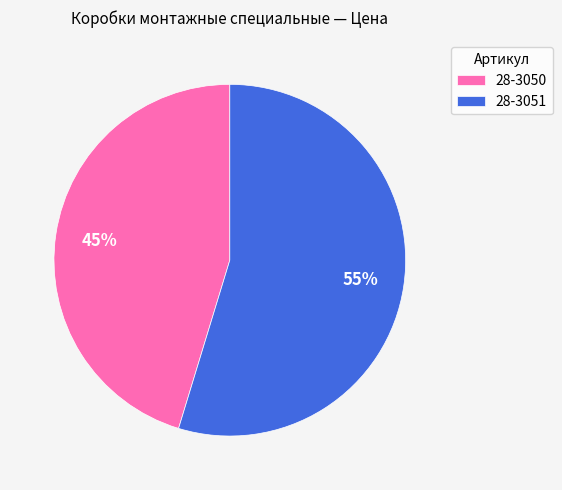

Does 28-3051 represent more than half of the total?

Yes